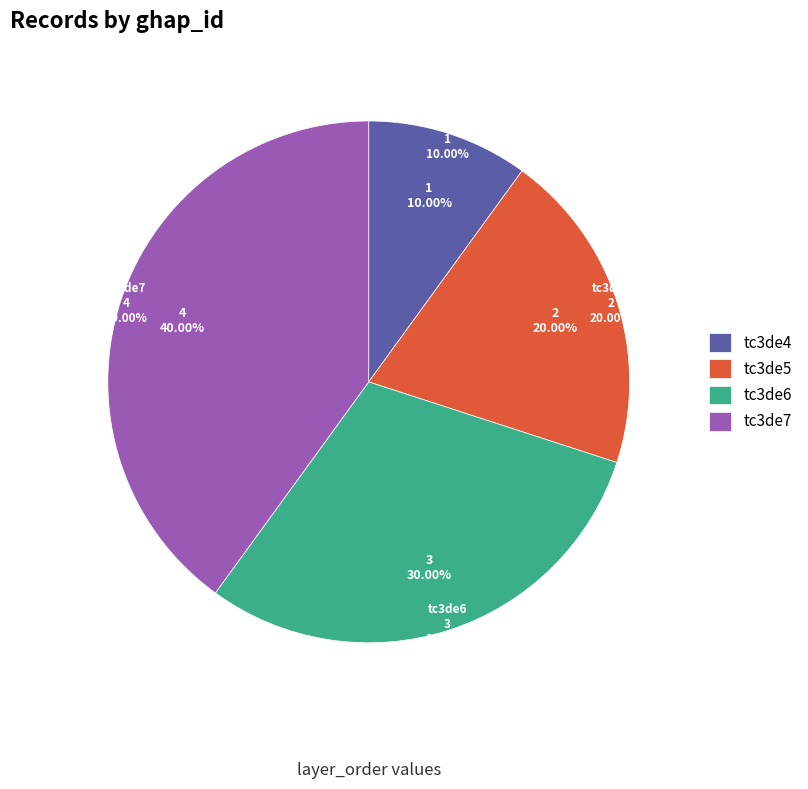

Rank the categories by value from highest to lowest.

tc3de7, tc3de6, tc3de5, tc3de4